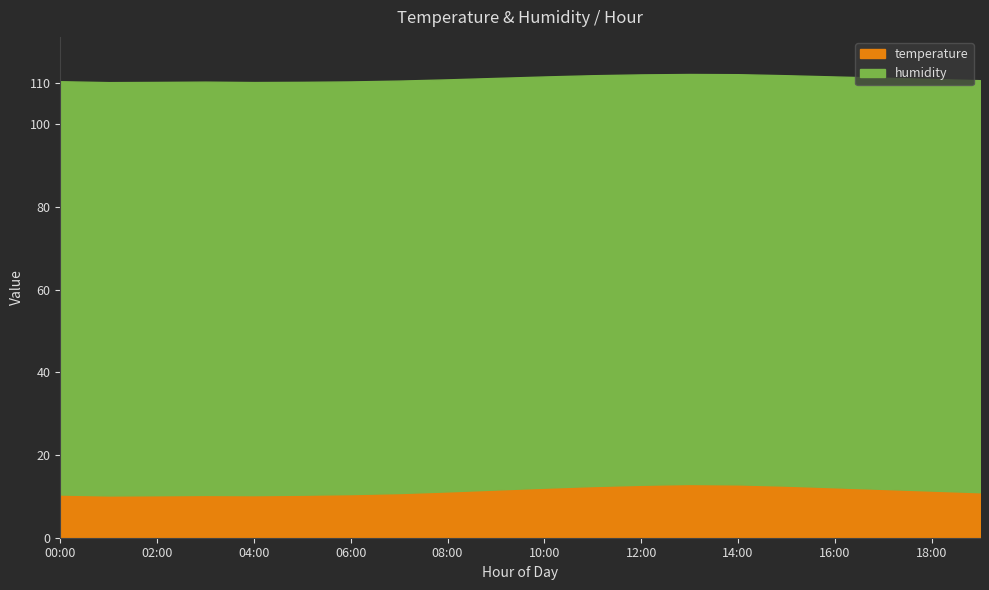

Reading left to right, what are all the values shown in this chart?

temperature: 00:00=10.4	01:00=10.2	02:00=10.3	03:00=10.3	04:00=10.3	05:00=10.4	06:00=10.6	07:00=10.8	08:00=11.2	09:00=11.7	10:00=12.1	11:00=12.5	12:00=12.8	13:00=13.0	14:00=12.9	15:00=12.6	16:00=12.2	17:00=11.8	18:00=11.4	19:00=11.0
humidity: 00:00=99.9	01:00=99.9	02:00=99.9	03:00=99.9	04:00=99.8	05:00=99.8	06:00=99.8	07:00=99.7	08:00=99.6	09:00=99.5	10:00=99.4	11:00=99.3	12:00=99.2	13:00=99.1	14:00=99.2	15:00=99.2	16:00=99.3	17:00=99.4	18:00=99.5	19:00=99.6